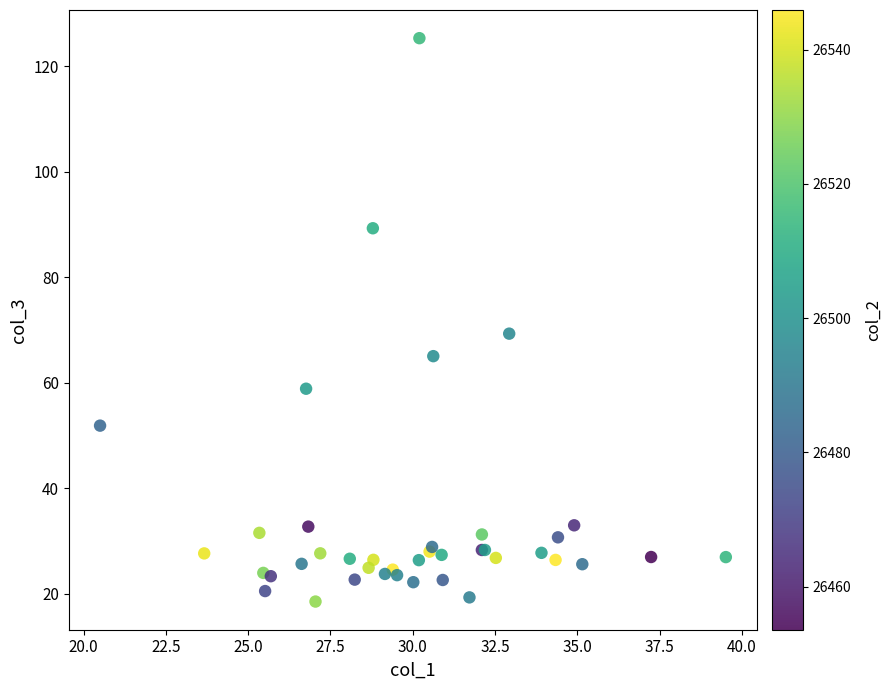

What Y value in the scatter plot is closest to 71?

69.3